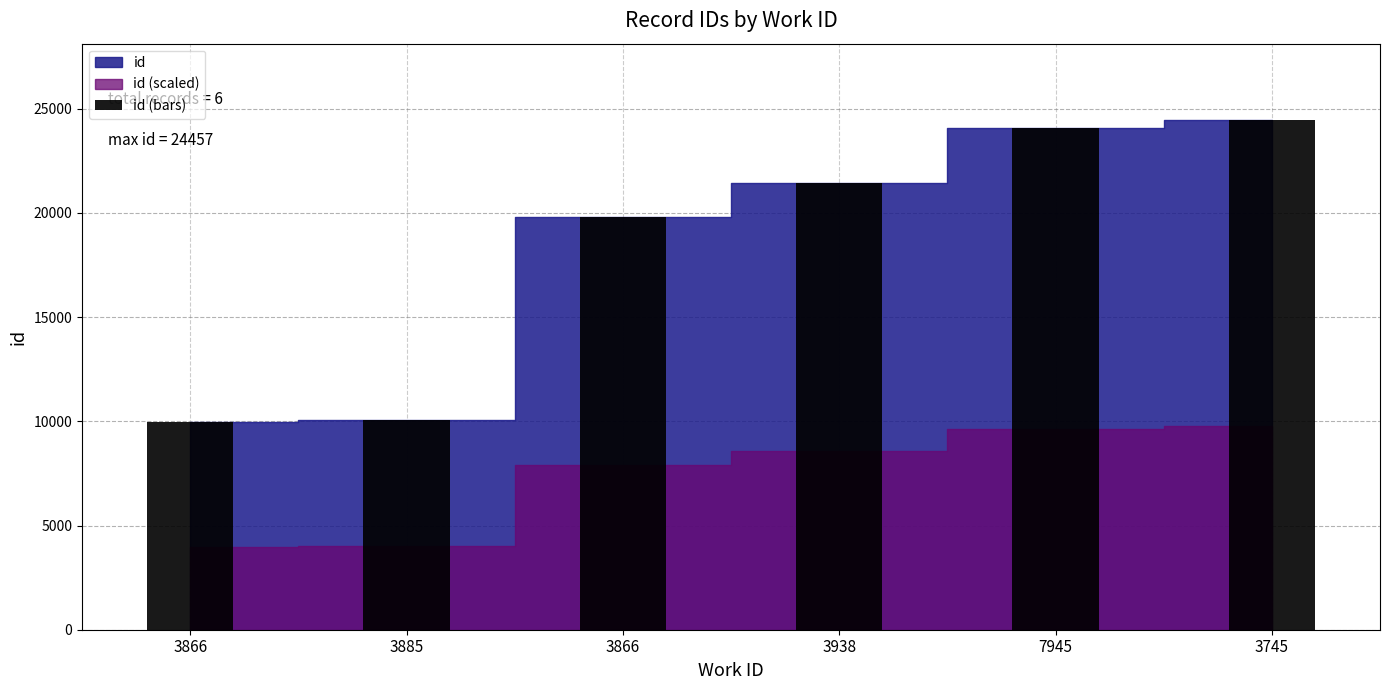

How many bars are there in total?

6